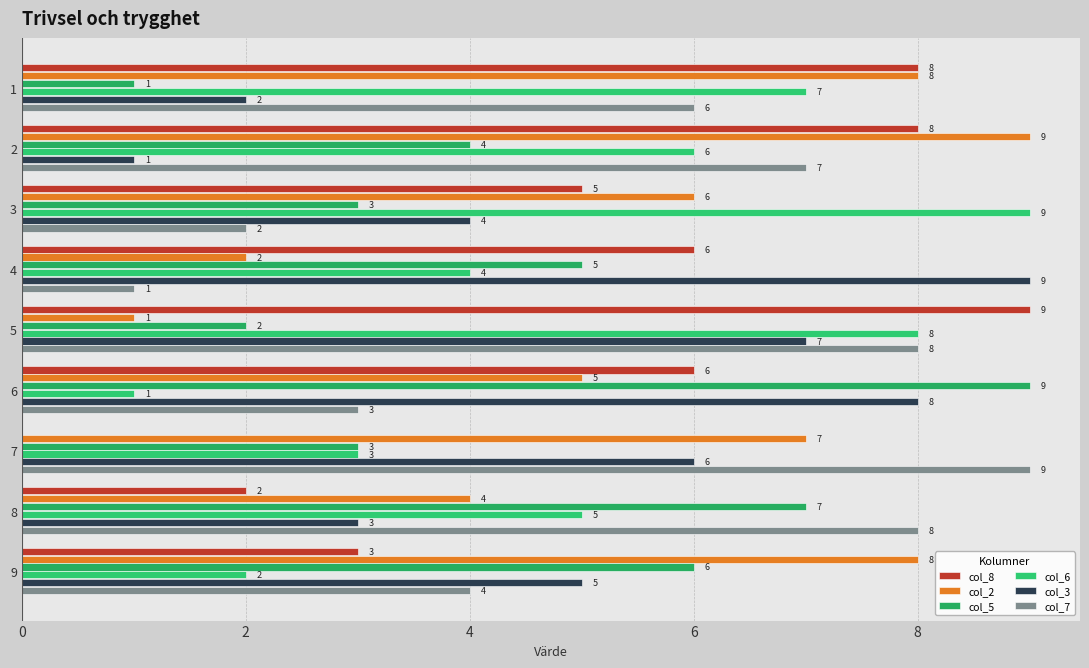

How many series are shown in this chart?

6